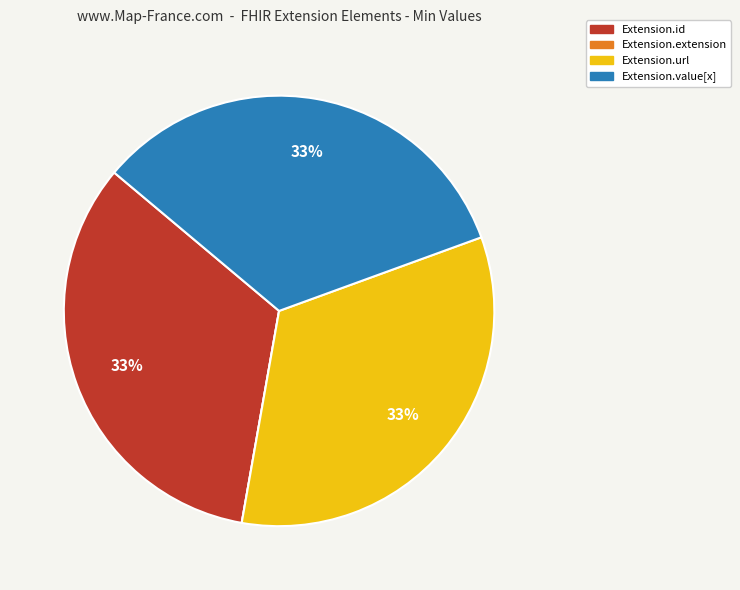

Do Extension.id and Extension.url together represent more than half of the pie?

Yes